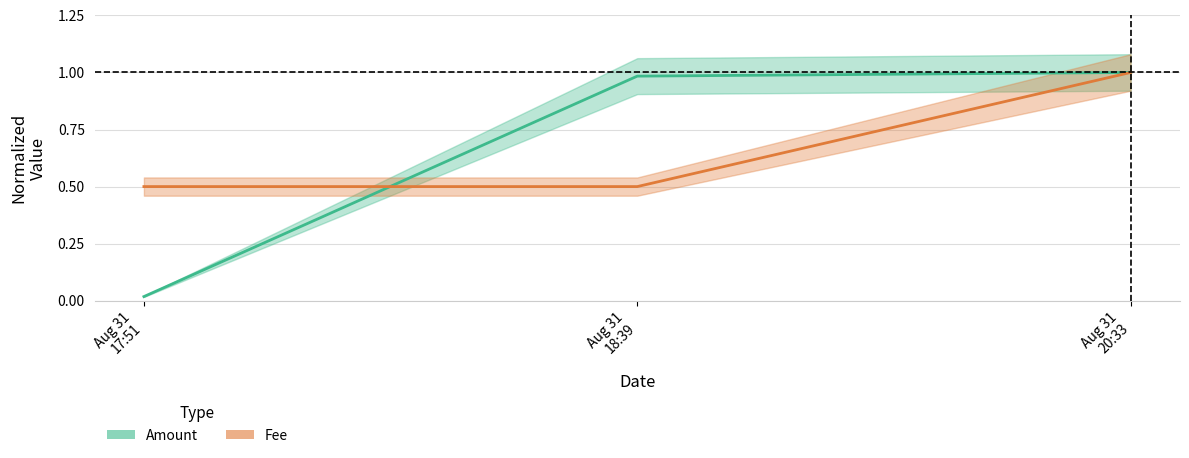

What is the lowest value of the Fee series?

0.5